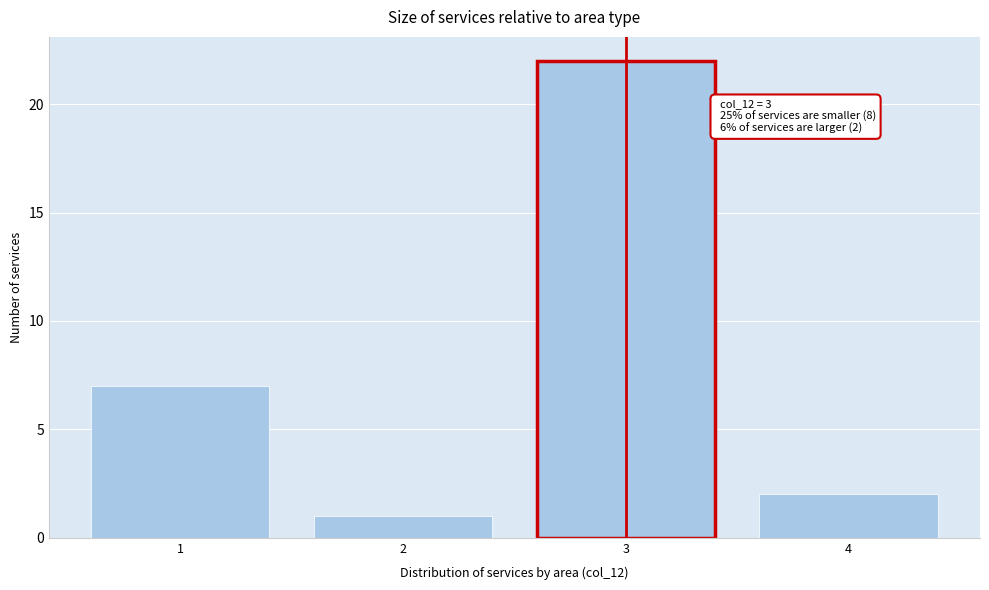

Reading left to right, what are all the values shown in this chart?

1=7	2=1	3=22	4=2